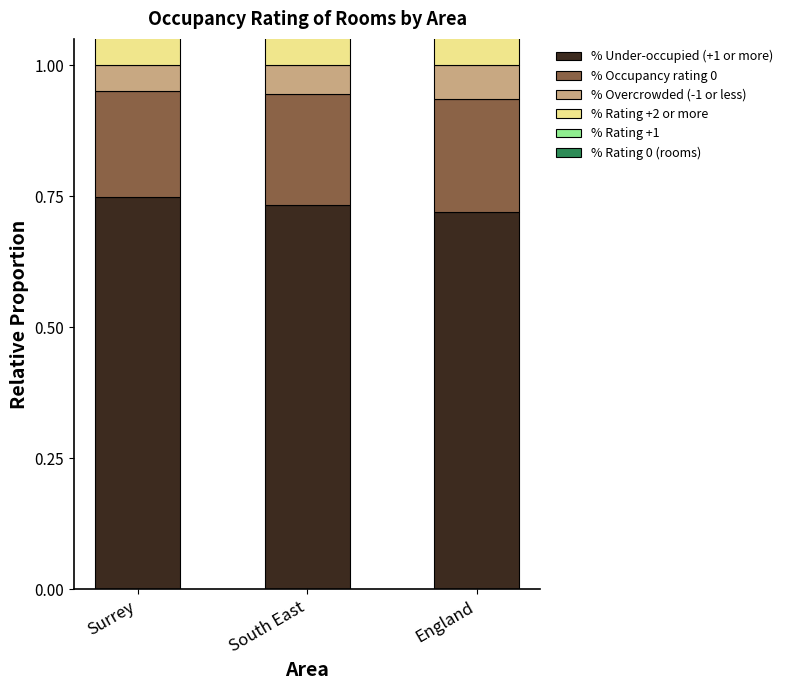

List the labels in order of % Rating +1 value, largest first.

England, South East, Surrey